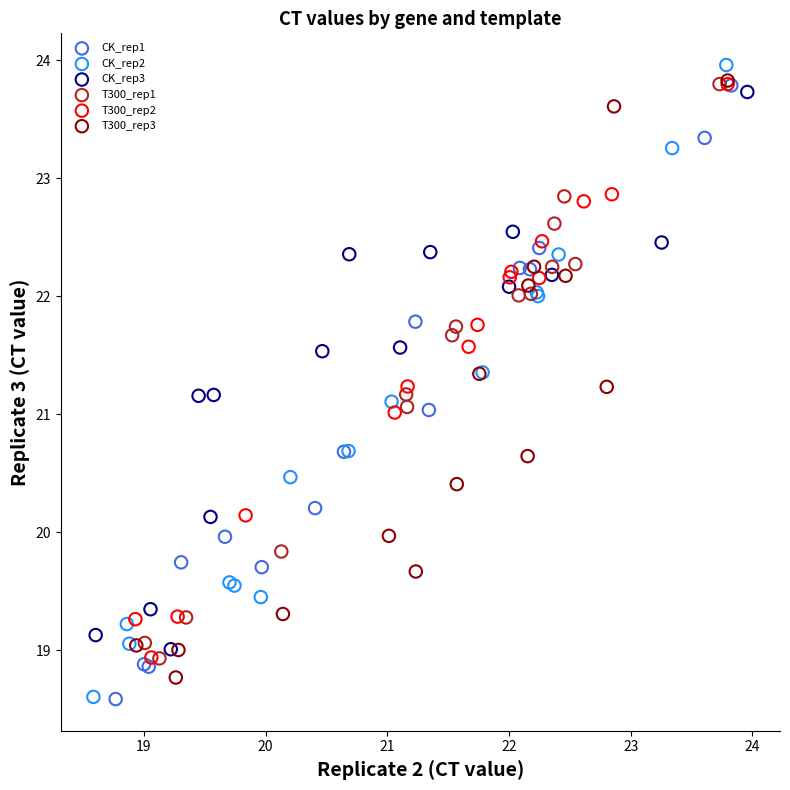

Which series has the widest spread of Y values?

CK_rep2